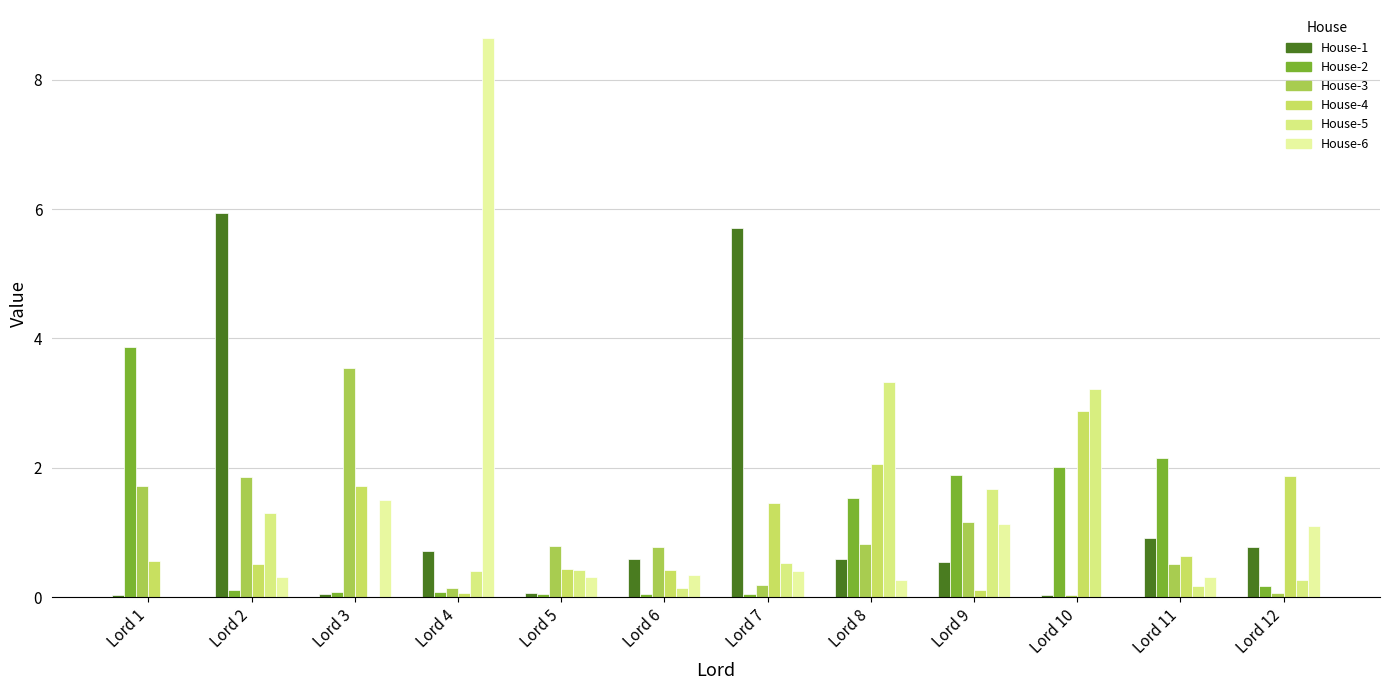

Between Lord 4 and Lord 2, which is larger?

Lord 2